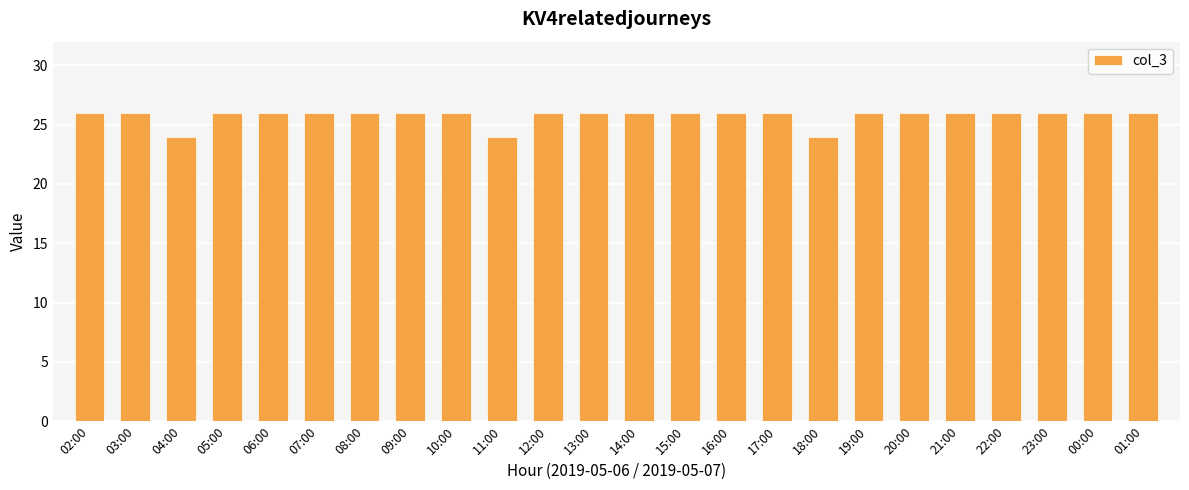

What is the label of the 13th bar from the left?

14:00